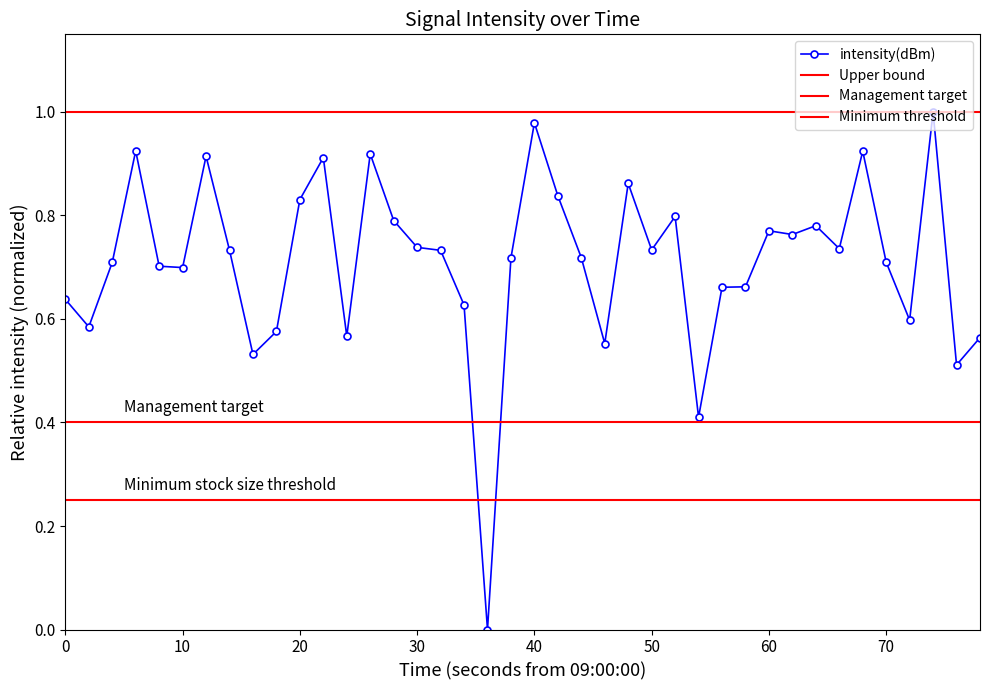

How many data points in intensity(dBm) are above 0?

39